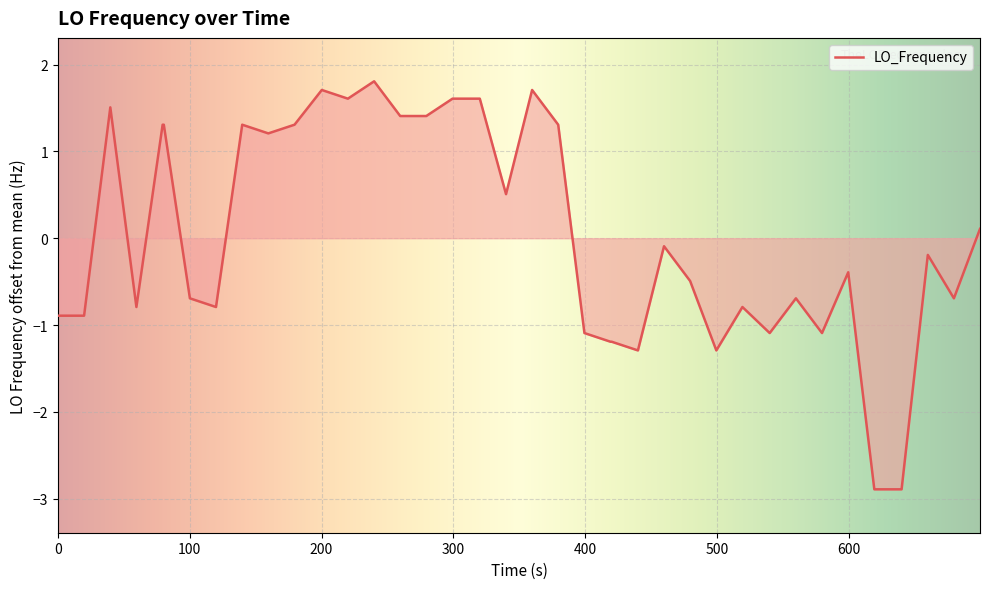

What is the greatest value displayed?

1.8